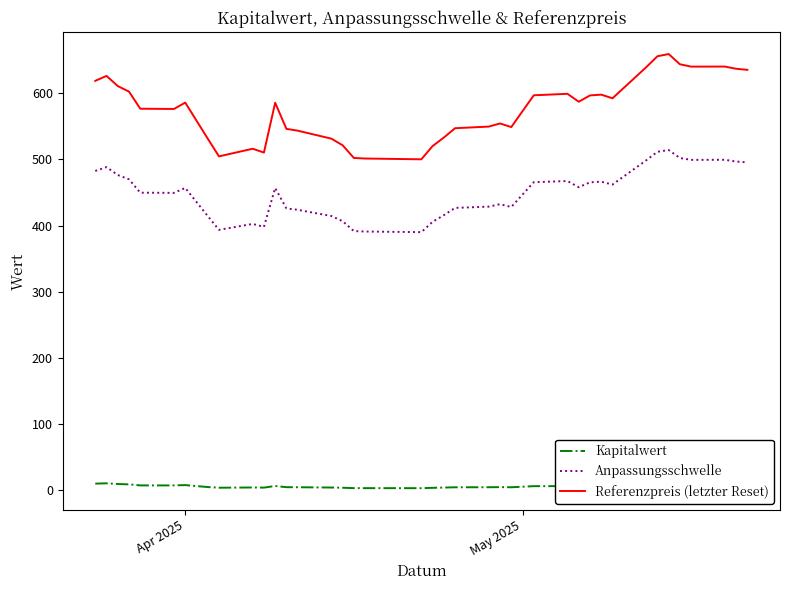

What is the sum of all Anpassungsschwelle values?

17526.9